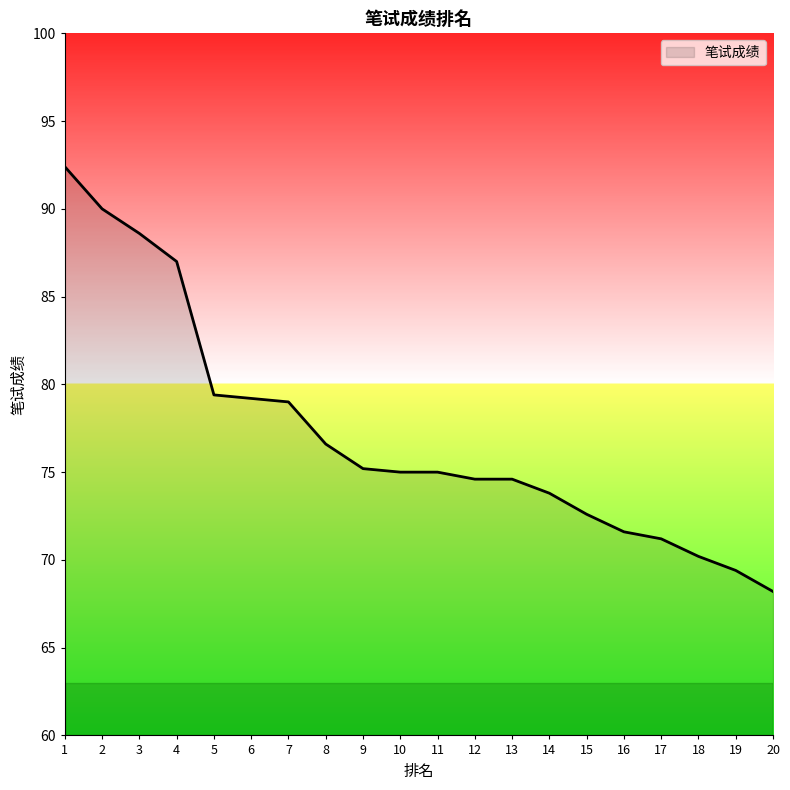

What value does the data have at 20?

68.2